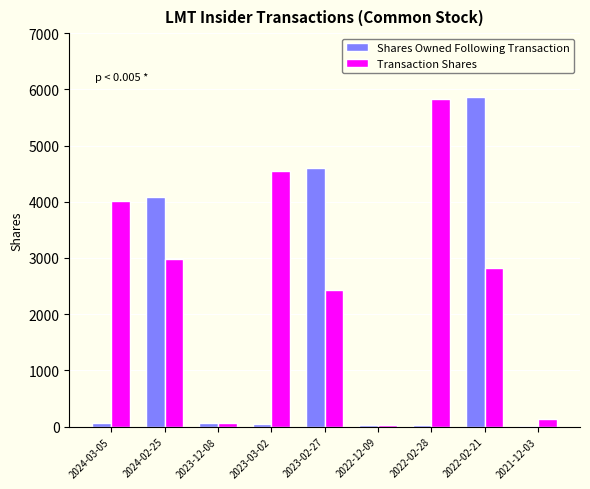

At which label is Shares Owned Following Transaction closest to 2931?

2024-02-25